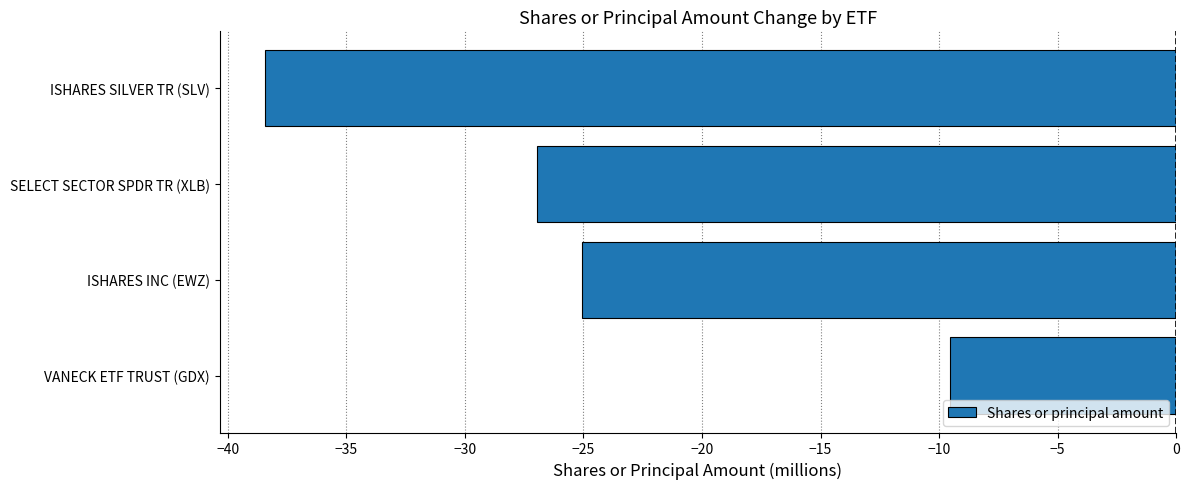

List the labels in order of value, smallest first.

ISHARES SILVER TR (SLV), SELECT SECTOR SPDR TR (XLB), ISHARES INC (EWZ), VANECK ETF TRUST (GDX)